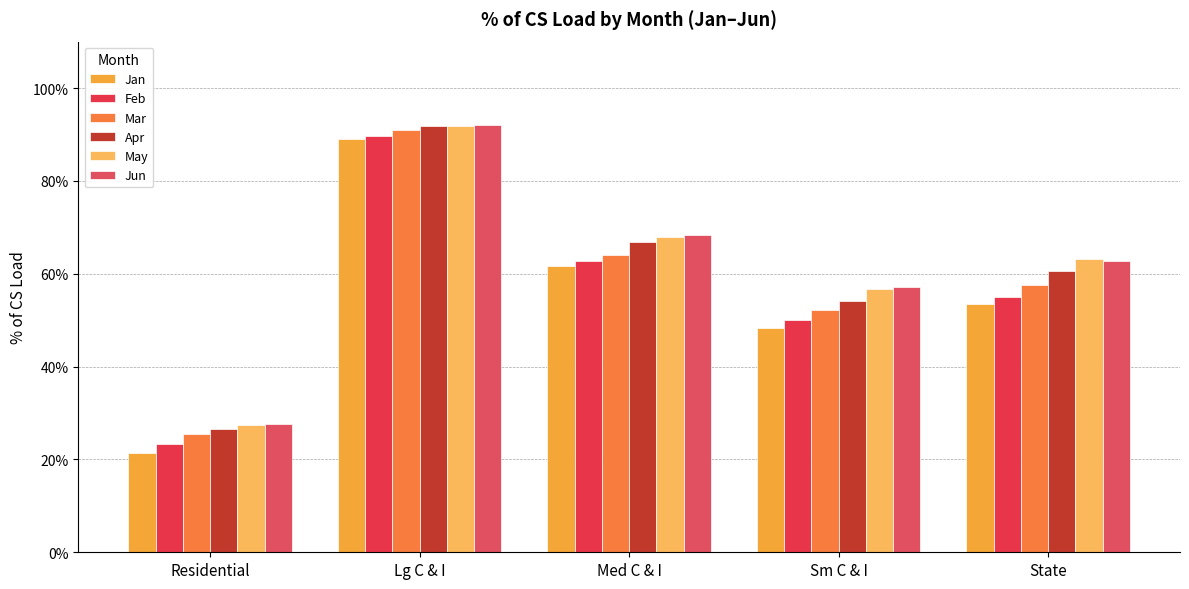

Reading left to right, list all the values displayed in this chart.

Jan: Residential=0.2	Lg C & I=0.9	Med C & I=0.6	Sm C & I=0.5	State=0.5
Feb: Residential=0.2	Lg C & I=0.9	Med C & I=0.6	Sm C & I=0.5	State=0.5
Mar: Residential=0.3	Lg C & I=0.9	Med C & I=0.6	Sm C & I=0.5	State=0.6
Apr: Residential=0.3	Lg C & I=0.9	Med C & I=0.7	Sm C & I=0.5	State=0.6
May: Residential=0.3	Lg C & I=0.9	Med C & I=0.7	Sm C & I=0.6	State=0.6
Jun: Residential=0.3	Lg C & I=0.9	Med C & I=0.7	Sm C & I=0.6	State=0.6